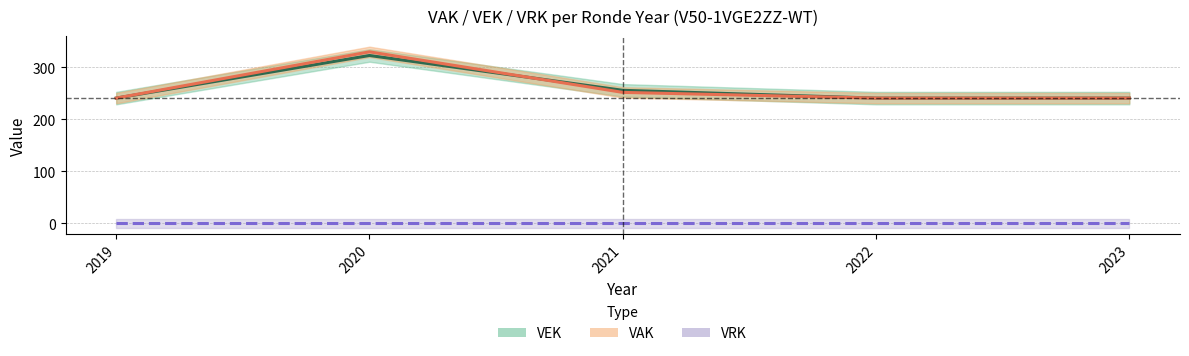

Read the VAK value at 2020, to the nearest 5.

330